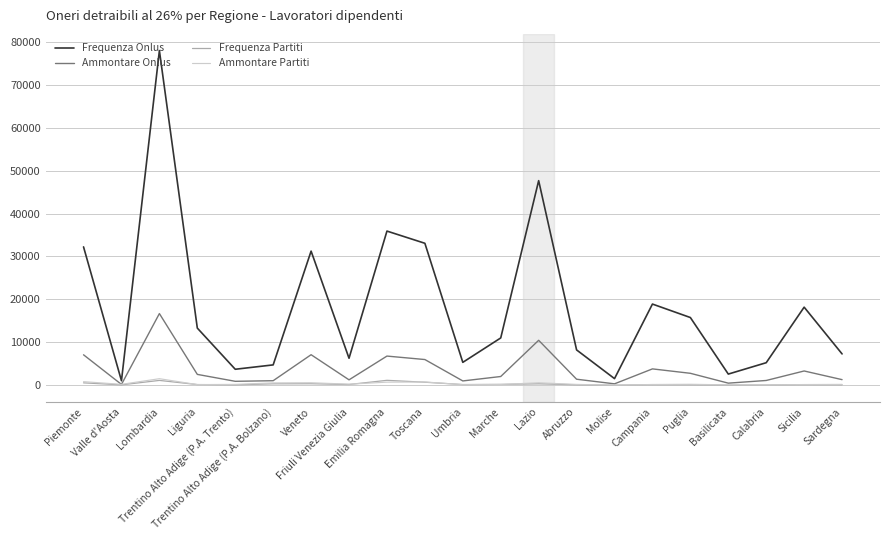

What is the smallest value displayed?

11